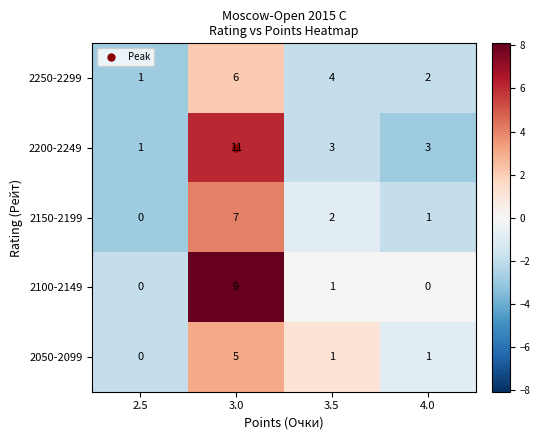

The 2150-2199 series shows 0 at 4.0. True or false?

False